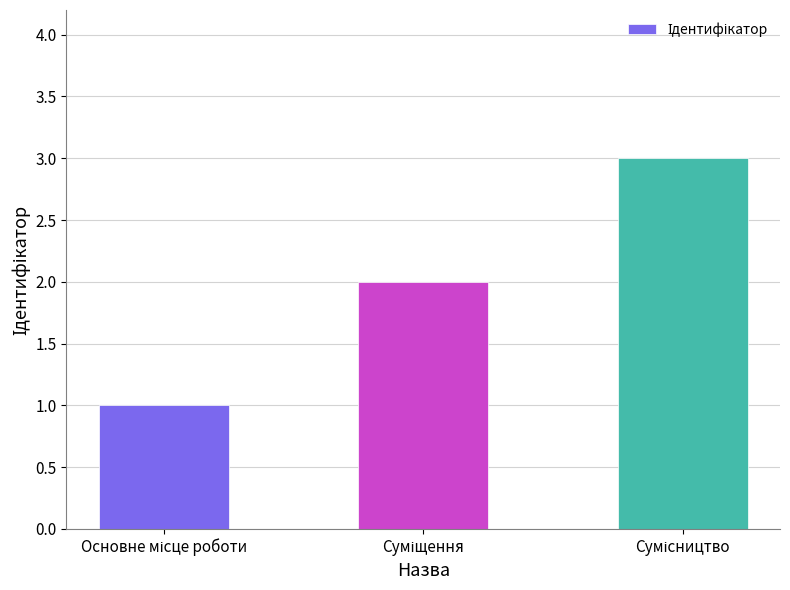

What is the minimum value shown in the chart?

1